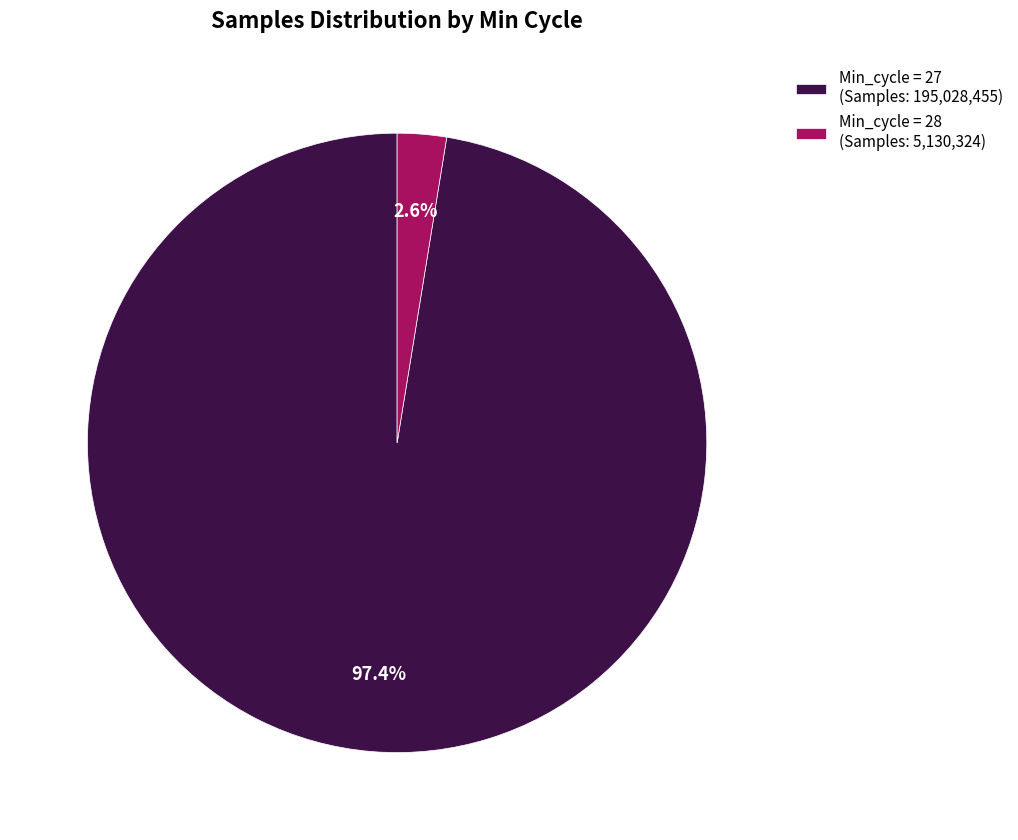

Between Min_cycle = 28 (Samples: 5,130,324) and Min_cycle = 27 (Samples: 195,028,455), which is larger?

Min_cycle = 27 (Samples: 195,028,455)